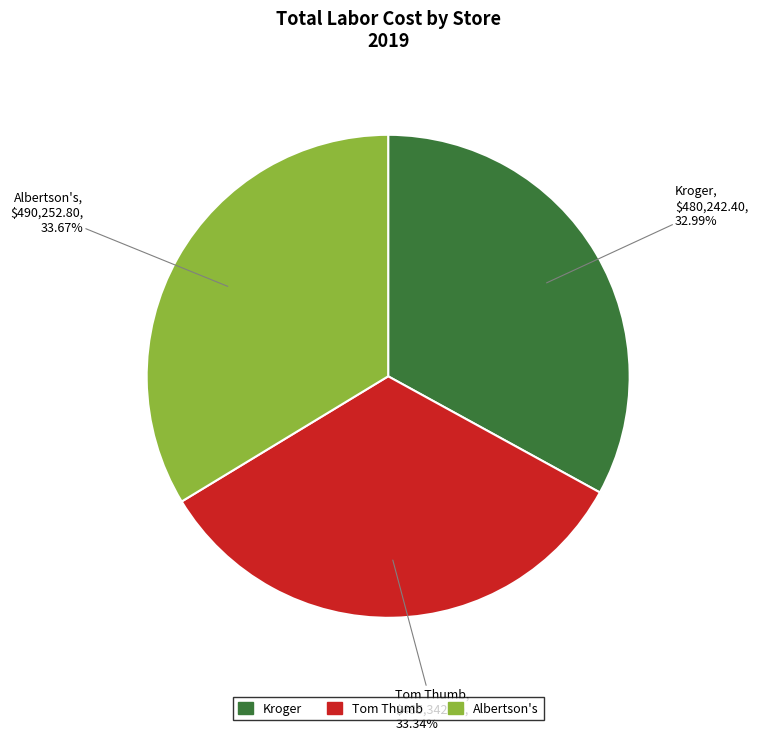

How many slices are in this pie chart?

3